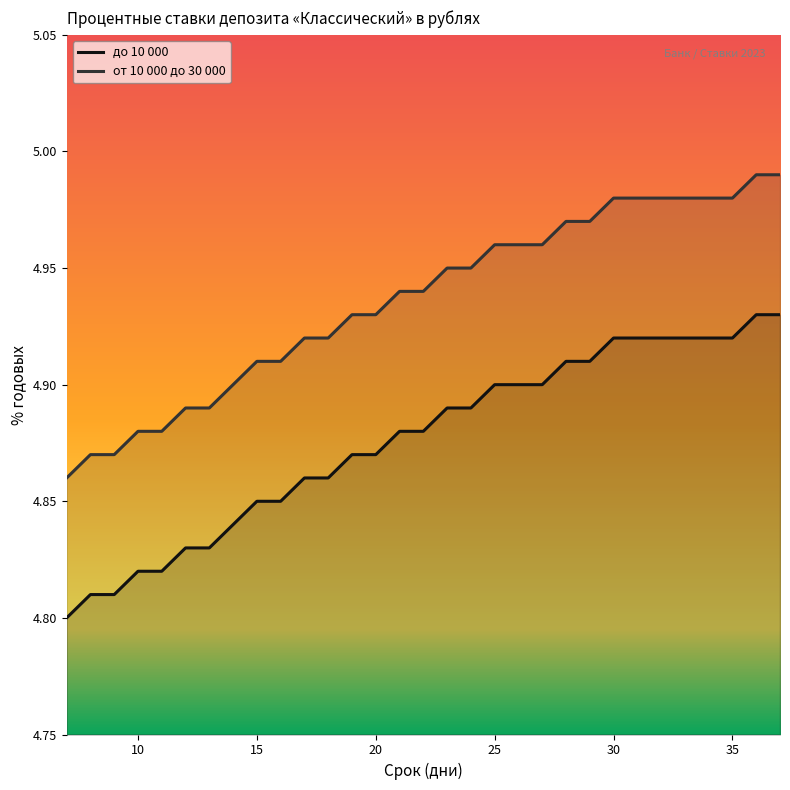

What are all the series names shown in the legend?

до 10 000, от 10 000 до 30 000